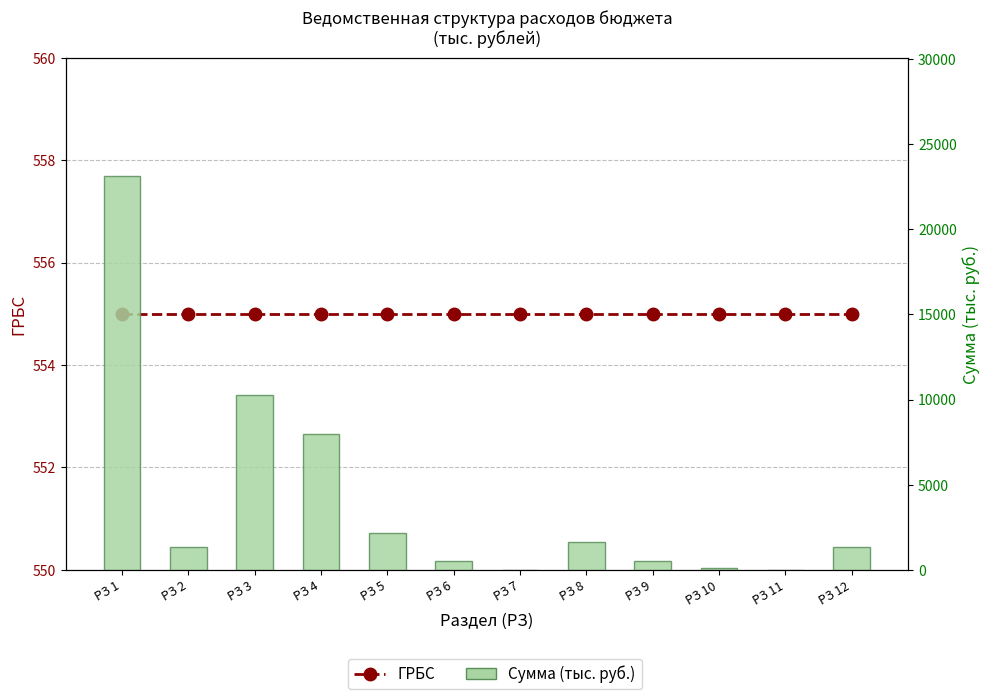

What is the value of the ГРБС bar at the 2nd from the left?

555.0